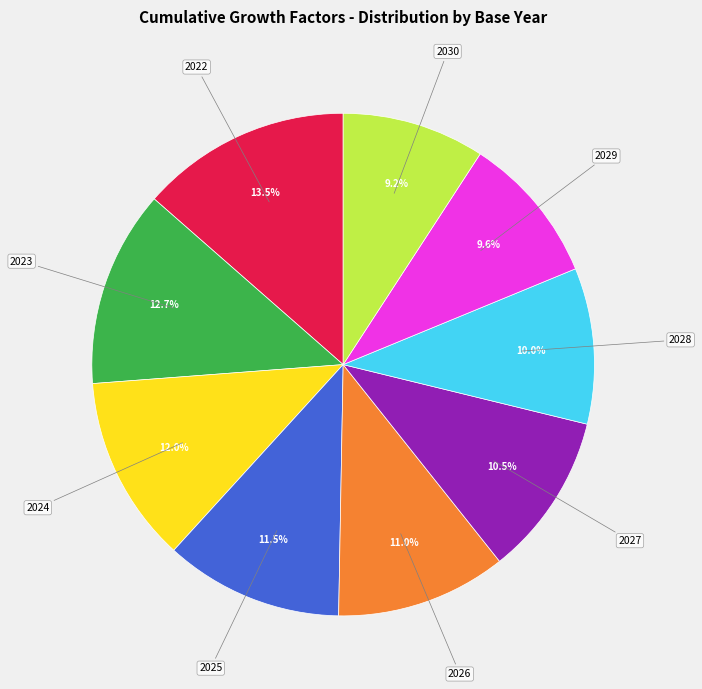

What is the largest slice in the pie chart?

2022